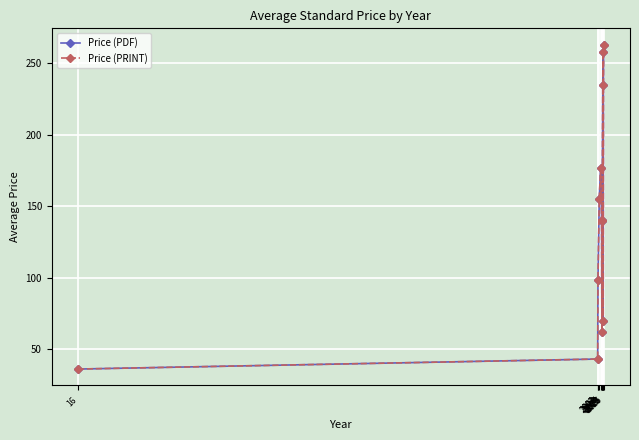

Is it true that Price (PDF) equals 263.0 at 2025?

True